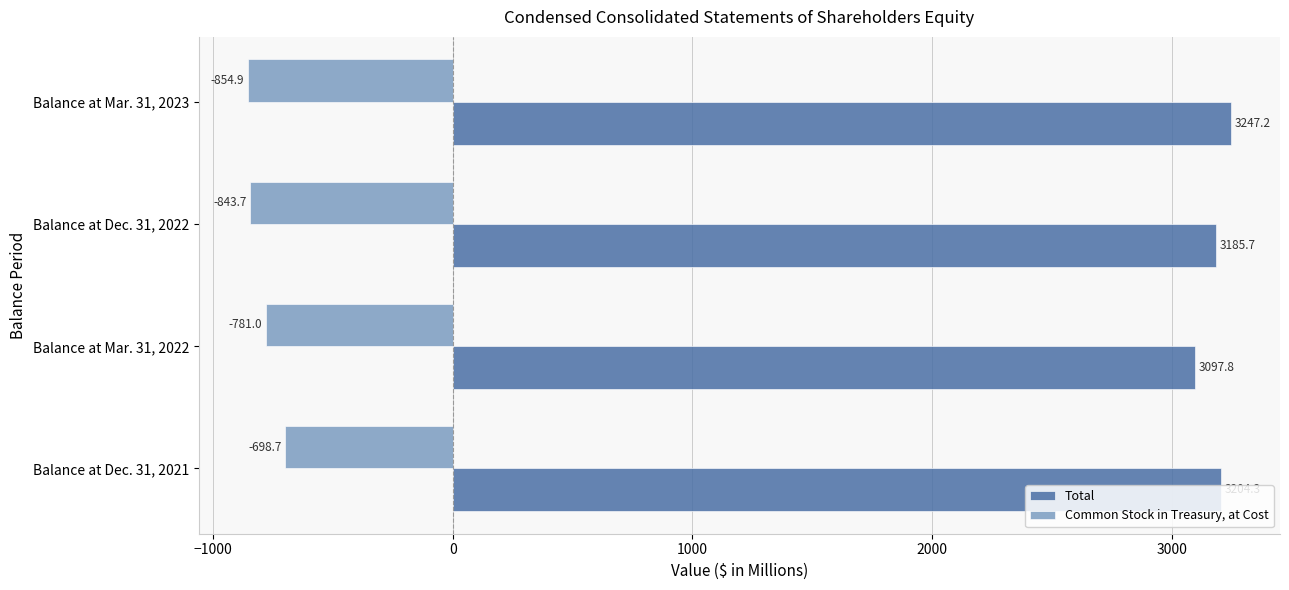

What is the difference between the maximum and minimum values in the Common Stock in Treasury, at Cost series?

156.2